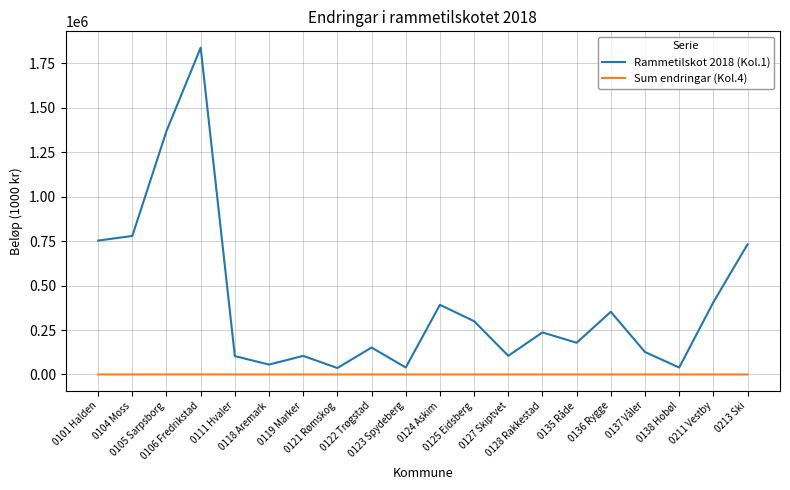

Where is Rammetilskot 2018 (Kol.1) nearest to the value 937292?

0104 Moss